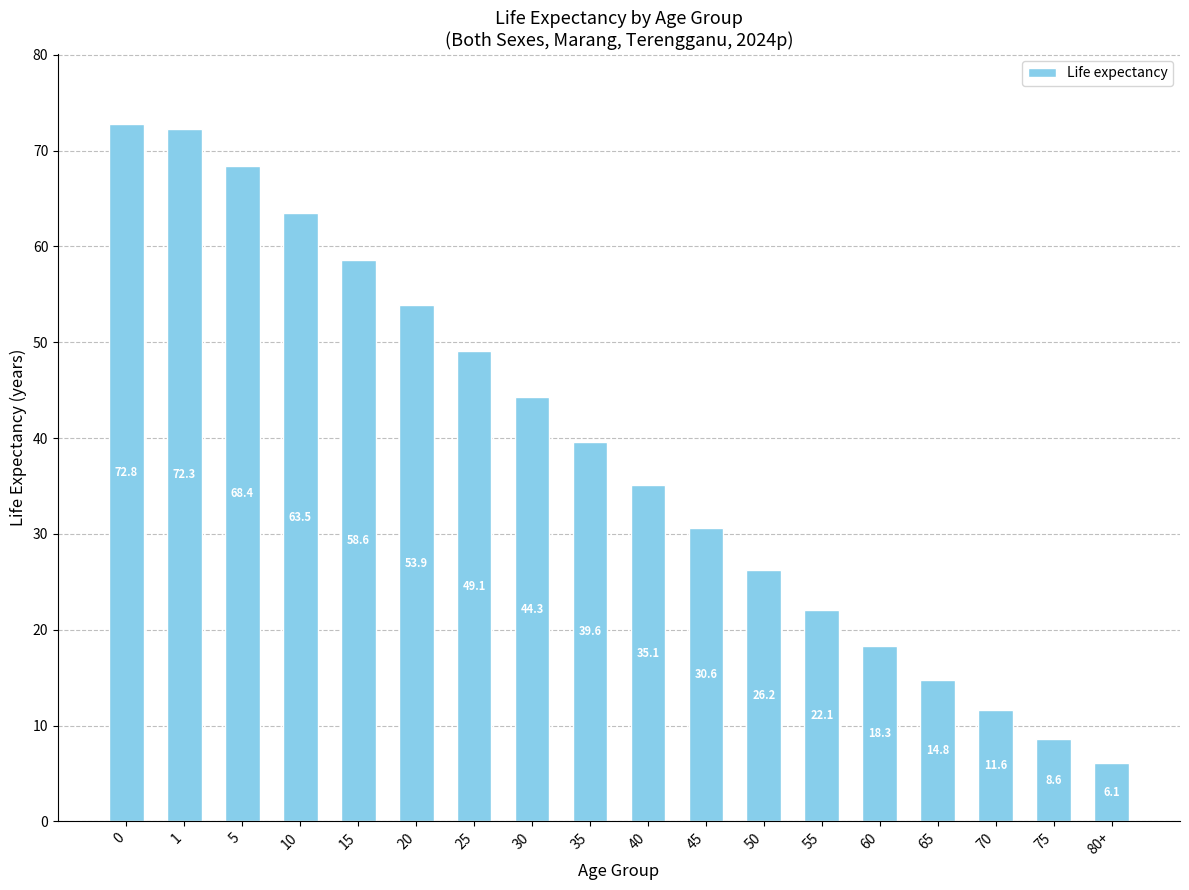

What is the sum of the values at 75 and 70?

20.2